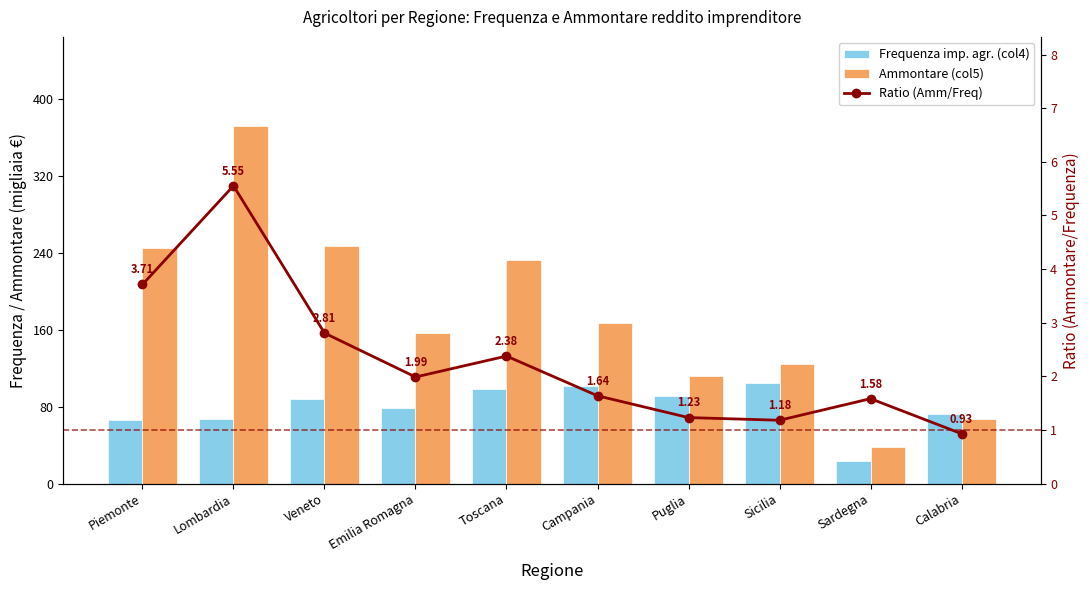

Reading left to right, extract all data points from this chart.

Frequenza imp. agr. (col4): Piemonte=66.0	Lombardia=67.0	Veneto=88.0	Emilia Romagna=79.0	Toscana=98.0	Campania=102.0	Puglia=91.0	Sicilia=105.0	Sardegna=24.0	Calabria=72.0
Ammontare (col5): Piemonte=245.0	Lombardia=372.0	Veneto=247.0	Emilia Romagna=157.0	Toscana=233.0	Campania=167.0	Puglia=112.0	Sicilia=124.0	Sardegna=38.0	Calabria=67.0
Ratio (Amm/Freq): Piemonte=3.7	Lombardia=5.6	Veneto=2.8	Emilia Romagna=2.0	Toscana=2.4	Campania=1.6	Puglia=1.2	Sicilia=1.2	Sardegna=1.6	Calabria=0.9